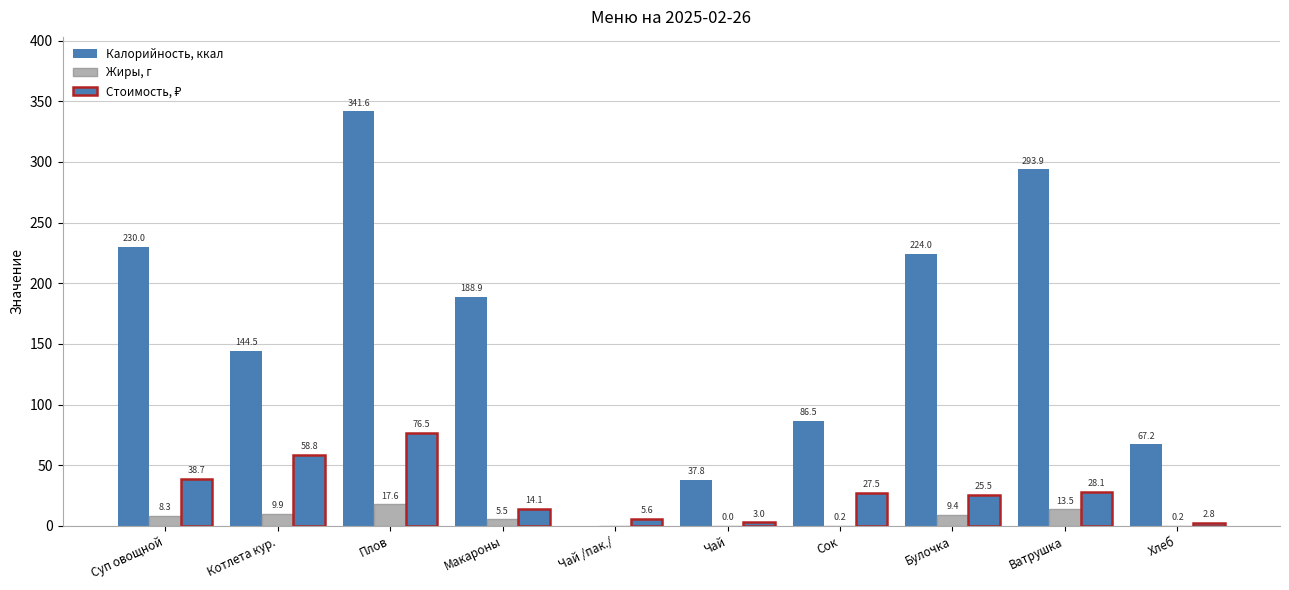

At how many categories does at least one series exceed 112?

6